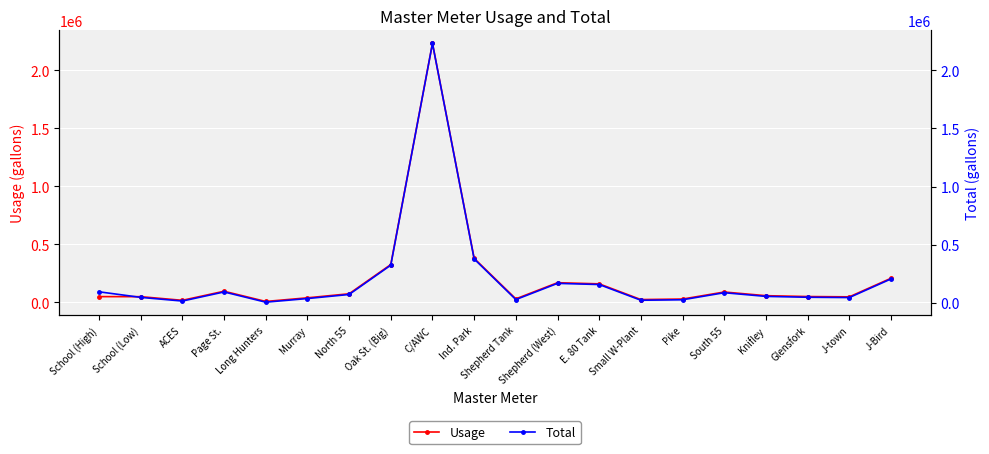

True or false: Usage and Total intersect in this chart.

False